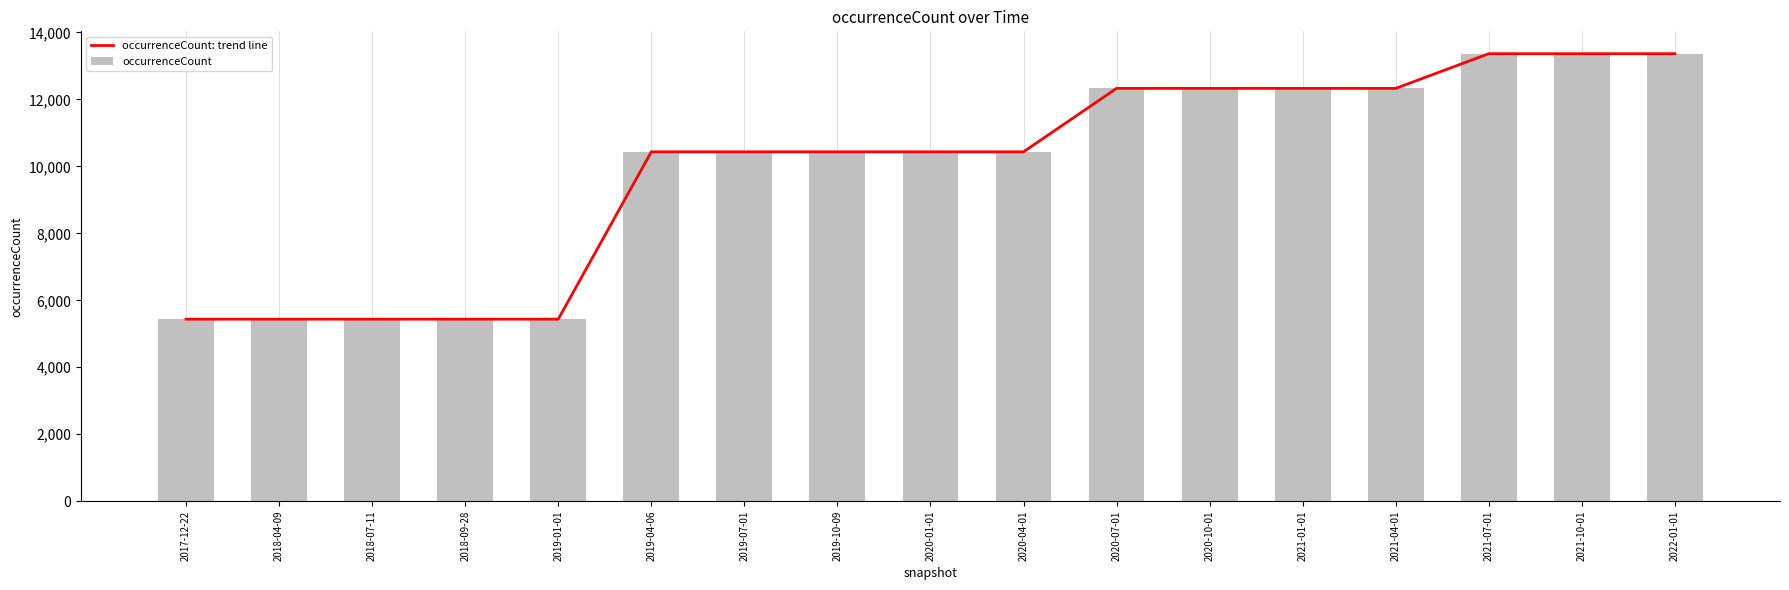

The occurrenceCount series shows 12329 at 2021-01-01. True or false?

True